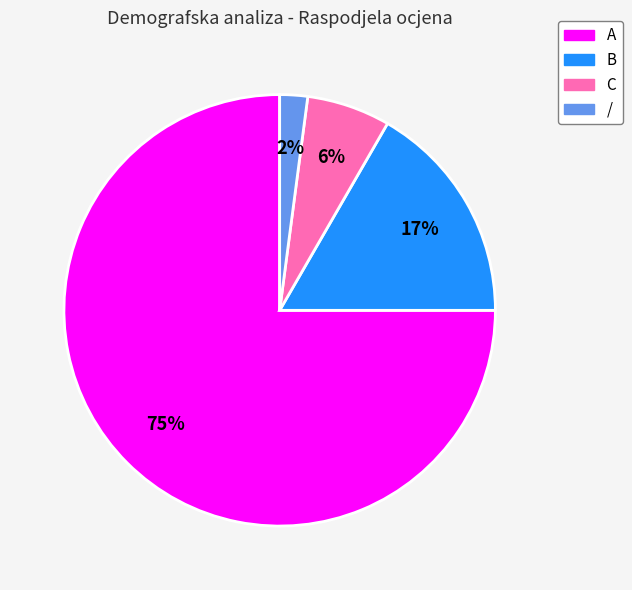

Does / represent more than half of the total?

No